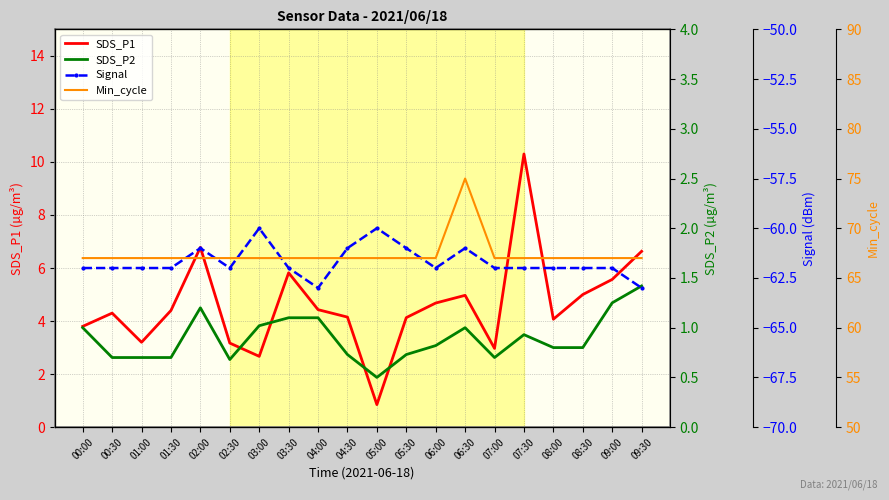

At which label is SDS_P1 closest to 5?

08:30